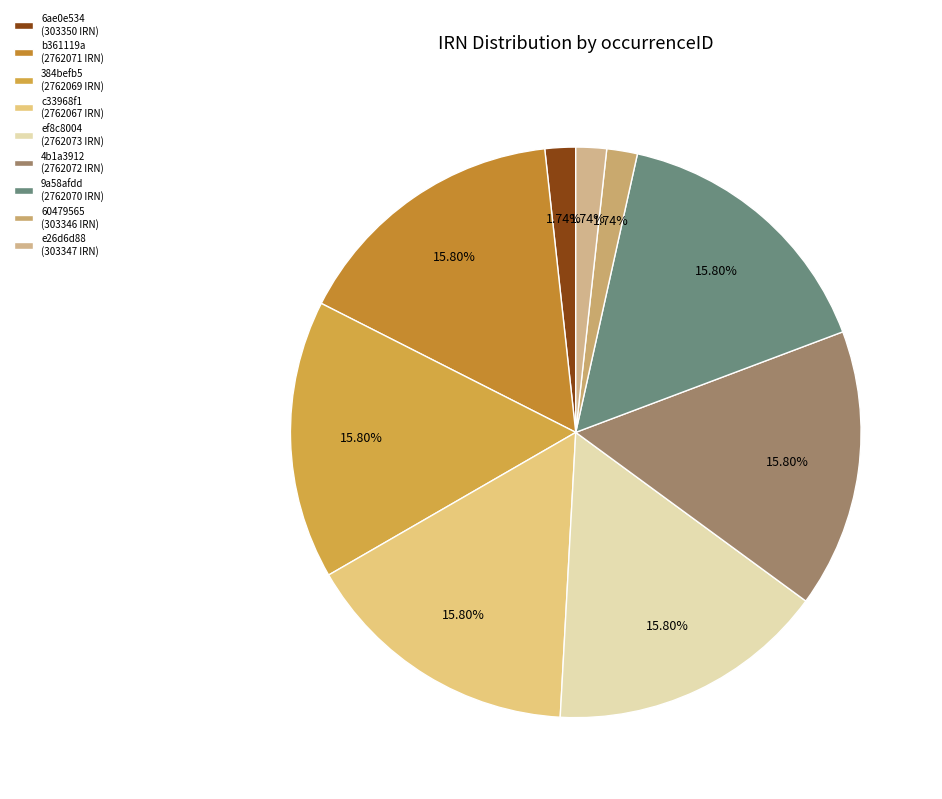

Is the sum of b361119a and 9a58afdd greater than half?

No